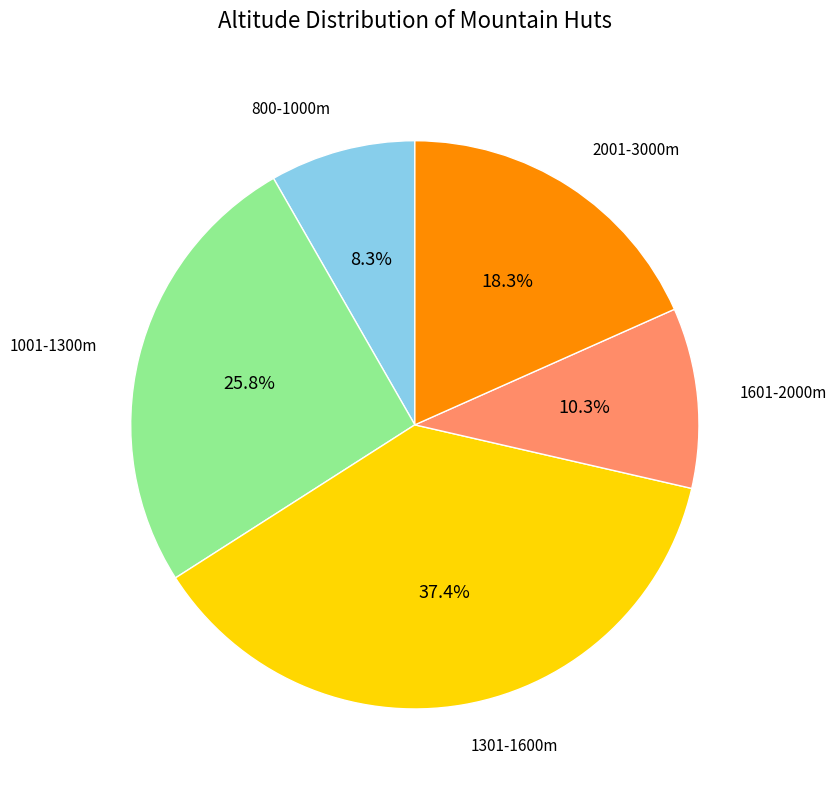

How many slices are in this pie chart?

5